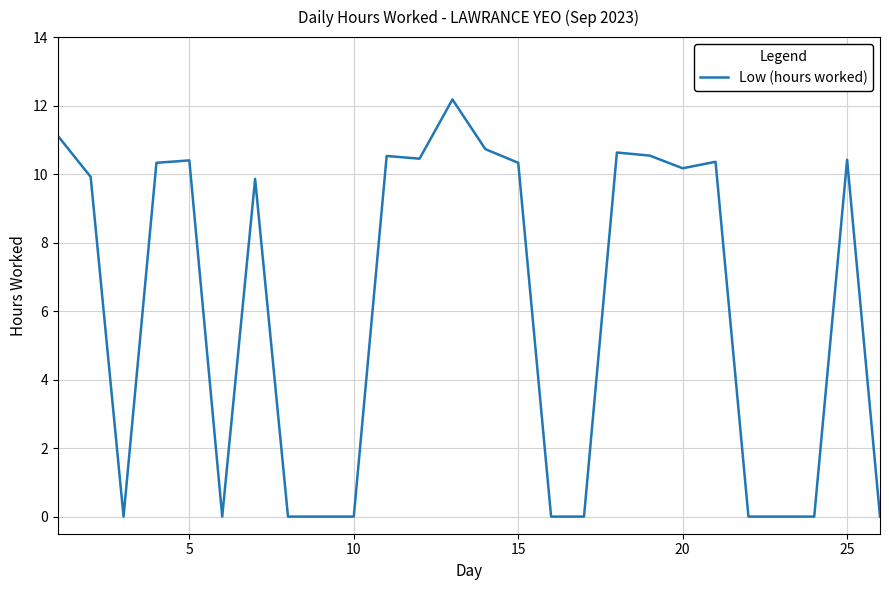

What is the difference between the maximum and minimum values?

12.2